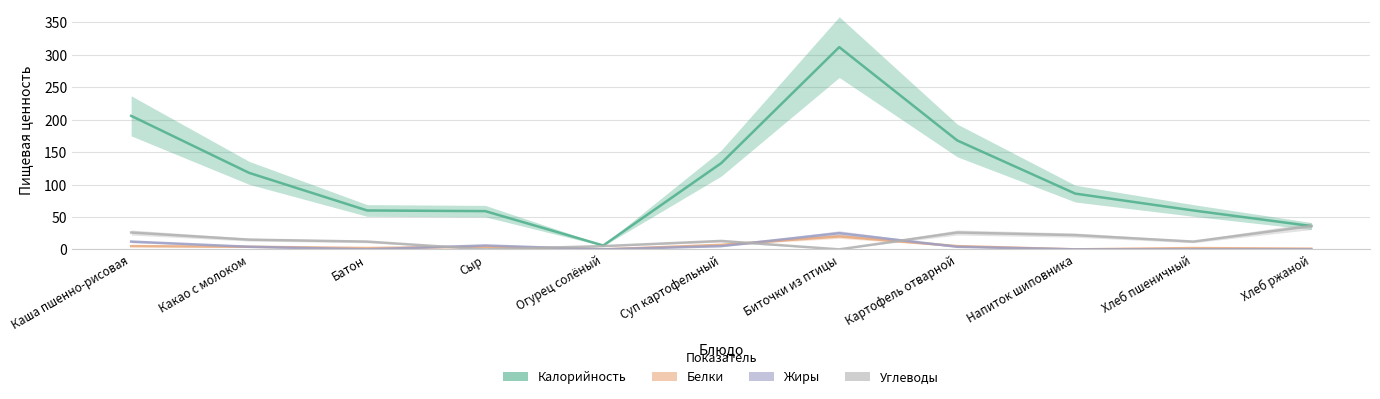

Reading left to right, list all the values displayed in this chart.

Калорийность: 206	118	60	59	6	133	312	168	86	60	36
Белки: 5	4	2	4	0	7	20	5	0	2	1
Жиры: 12	4	0	6	0	5	25	4	0	0	0
Углеводы: 26	15	12	0	5	13	0	26	22	12	36